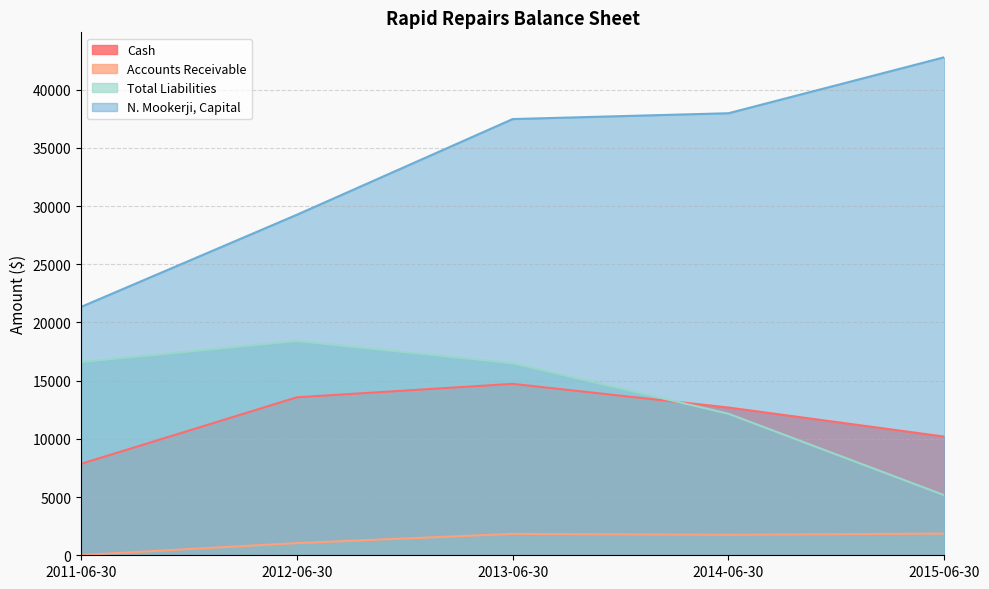

What is the difference between the highest and lowest values at 2011-06-30?

21317